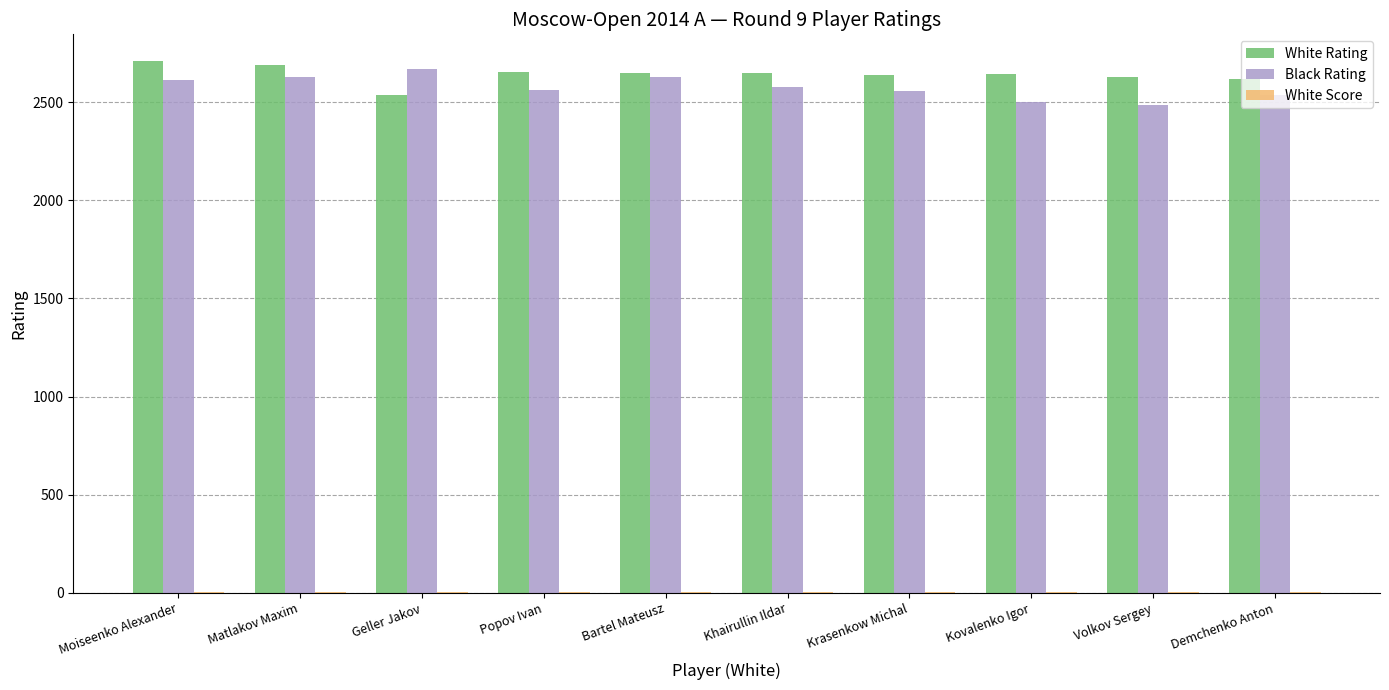

How many categories are shown in the chart?

10